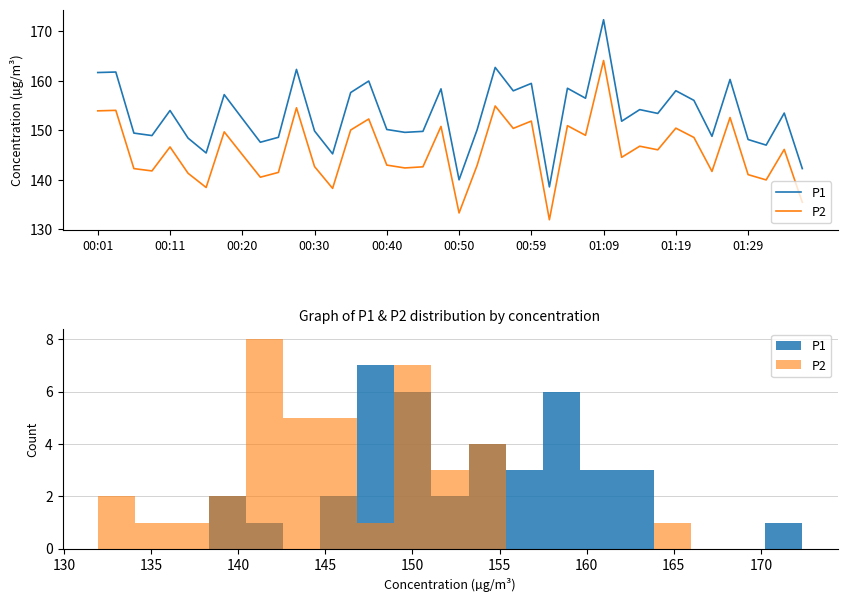

Are the bars horizontal?

No